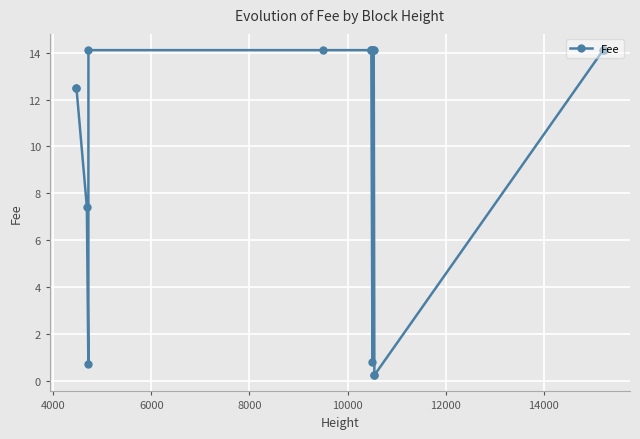

What is the greatest value displayed?

14.1